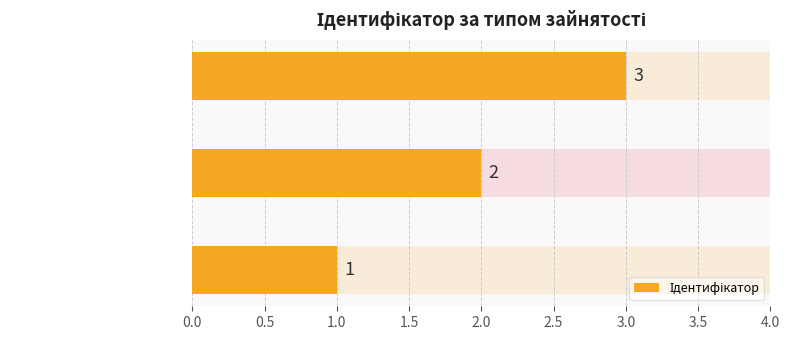

Are the bars horizontal?

Yes